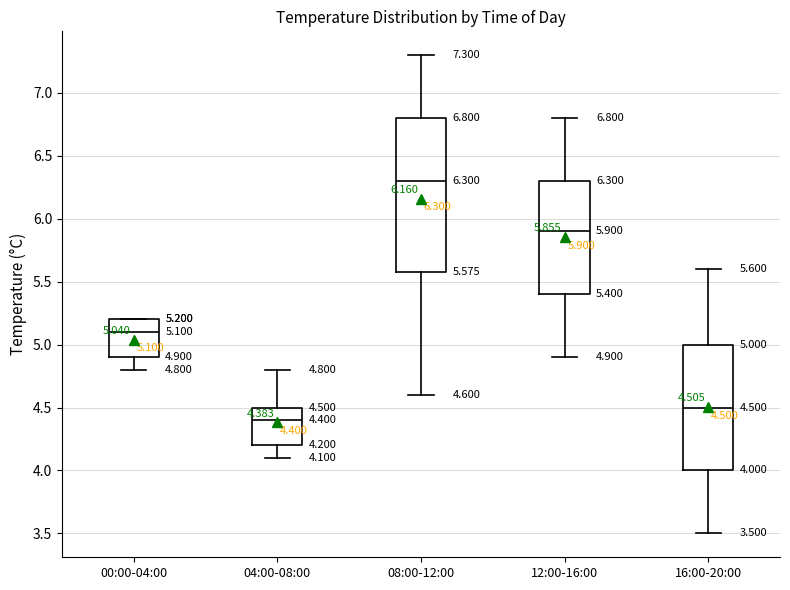

Which box is the tallest, from its lower edge to its upper edge?

08:00-12:00